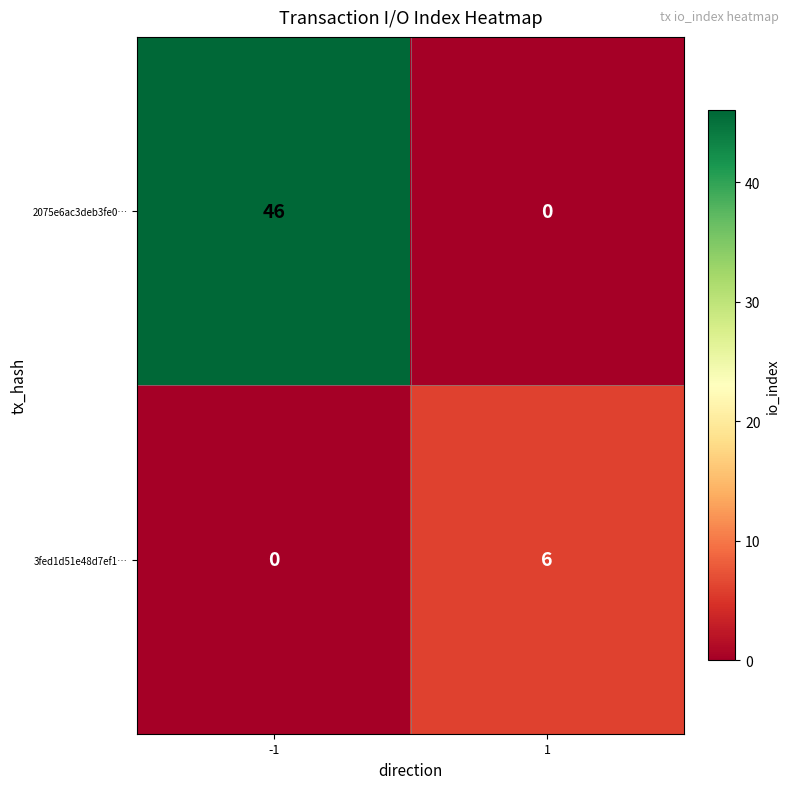

Reading left to right, extract all data points from this chart.

2075e6ac3deb3fe0…: -1=46	1=0
3fed1d51e48d7ef1…: -1=0	1=6